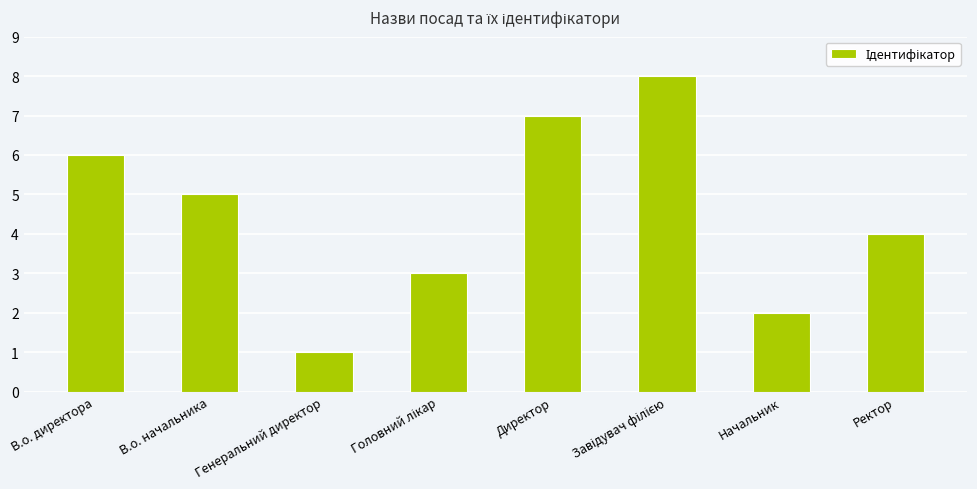

Is it true that the value at Начальник is 2?

True